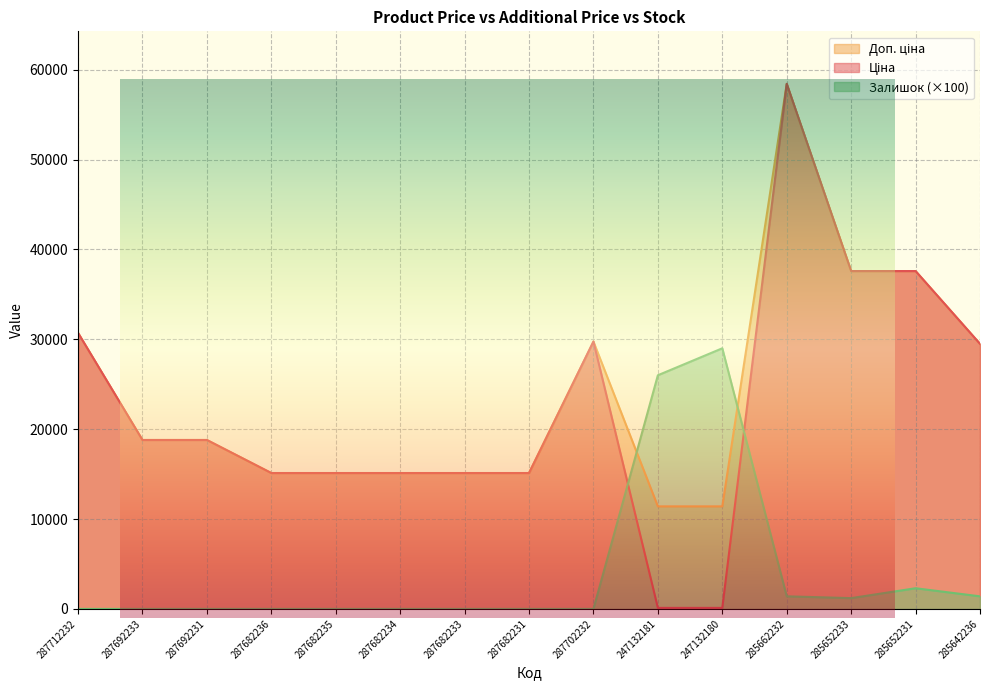

How many intersections are there between Залишок and Доп. ціна?

2